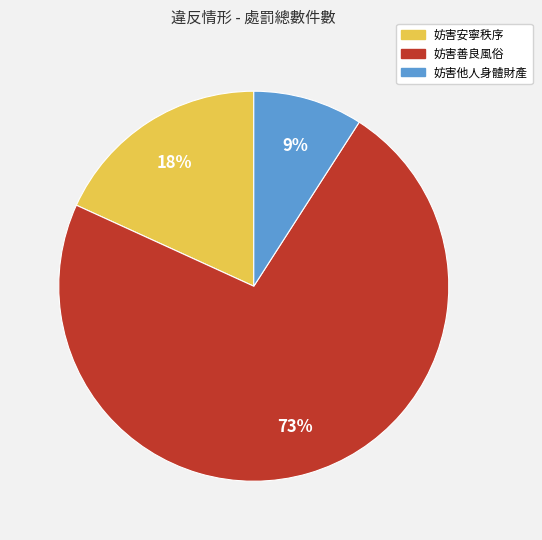

Between 妨害善良風俗 and 妨害他人身體財產, which is larger?

妨害善良風俗